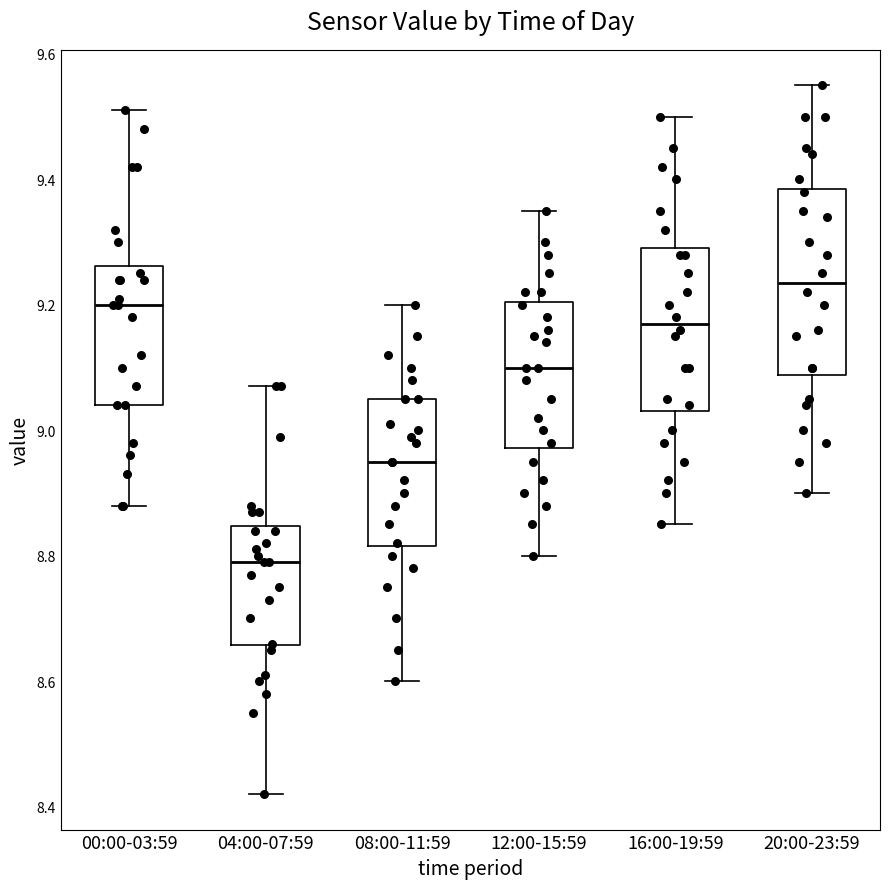

Reading left to right, read every box against the y-axis: the position of its median line, the range the box covers, and the ends of its whiskers. The values are not printed on the chart, so give them approximately, as read against the axis.

00:00-03:59: median 9.20, box 9.04 to 9.26, whiskers 8.88 to 9.52
04:00-07:59: median 8.80, box 8.66 to 8.84, whiskers 8.42 to 9.08
08:00-11:59: median 8.96, box 8.82 to 9.06, whiskers 8.60 to 9.20
12:00-15:59: median 9.10, box 8.98 to 9.20, whiskers 8.80 to 9.36
16:00-19:59: median 9.18, box 9.04 to 9.30, whiskers 8.86 to 9.50
20:00-23:59: median 9.24, box 9.08 to 9.38, whiskers 8.90 to 9.56